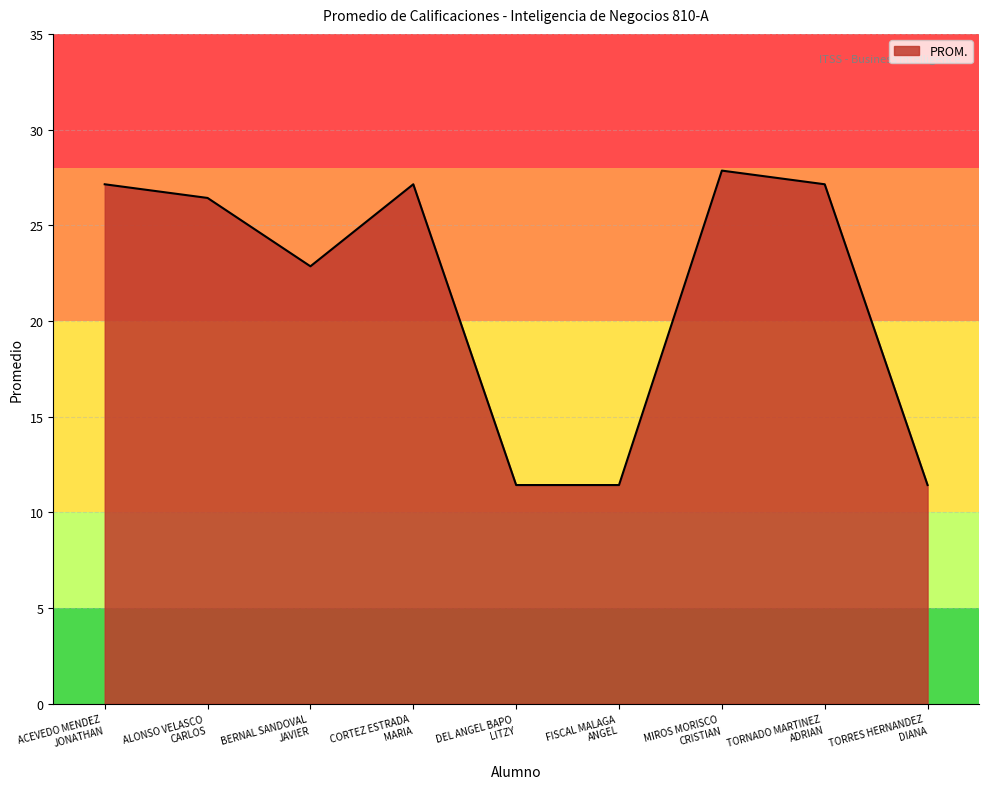

Read the value at BERNAL SANDOVAL
JAVIER.

22.9